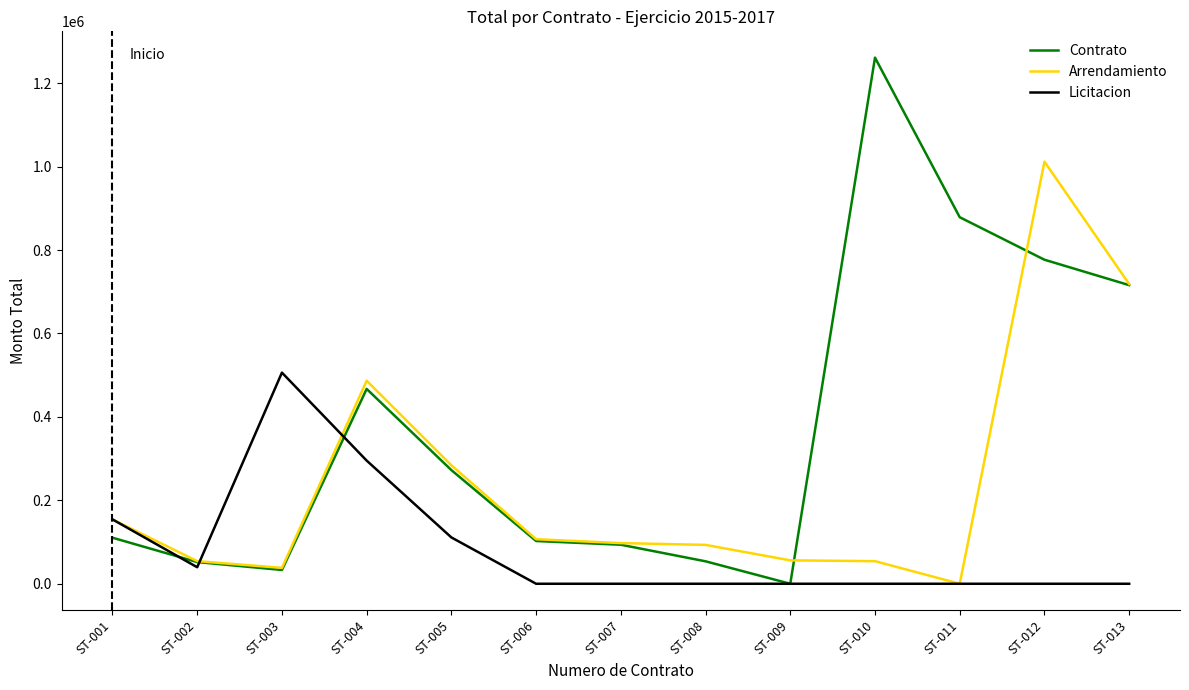

Which series has the largest total across all categories?

Contrato